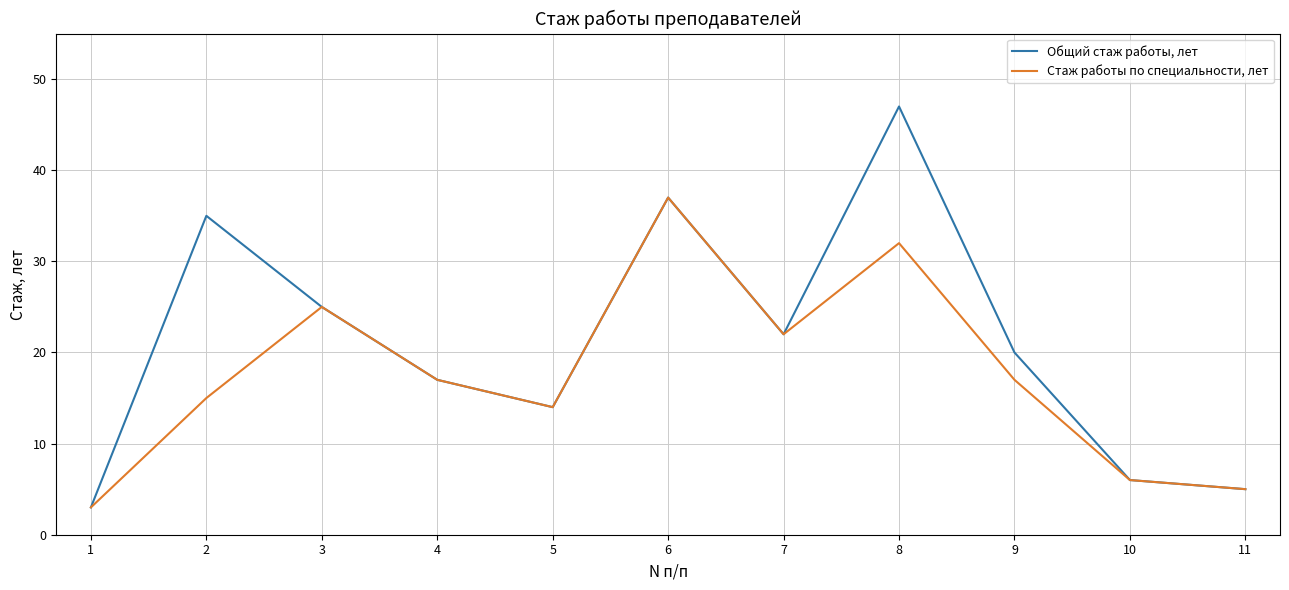

What is the difference between the Общий стаж работы, лет values at 8 and 2?

12